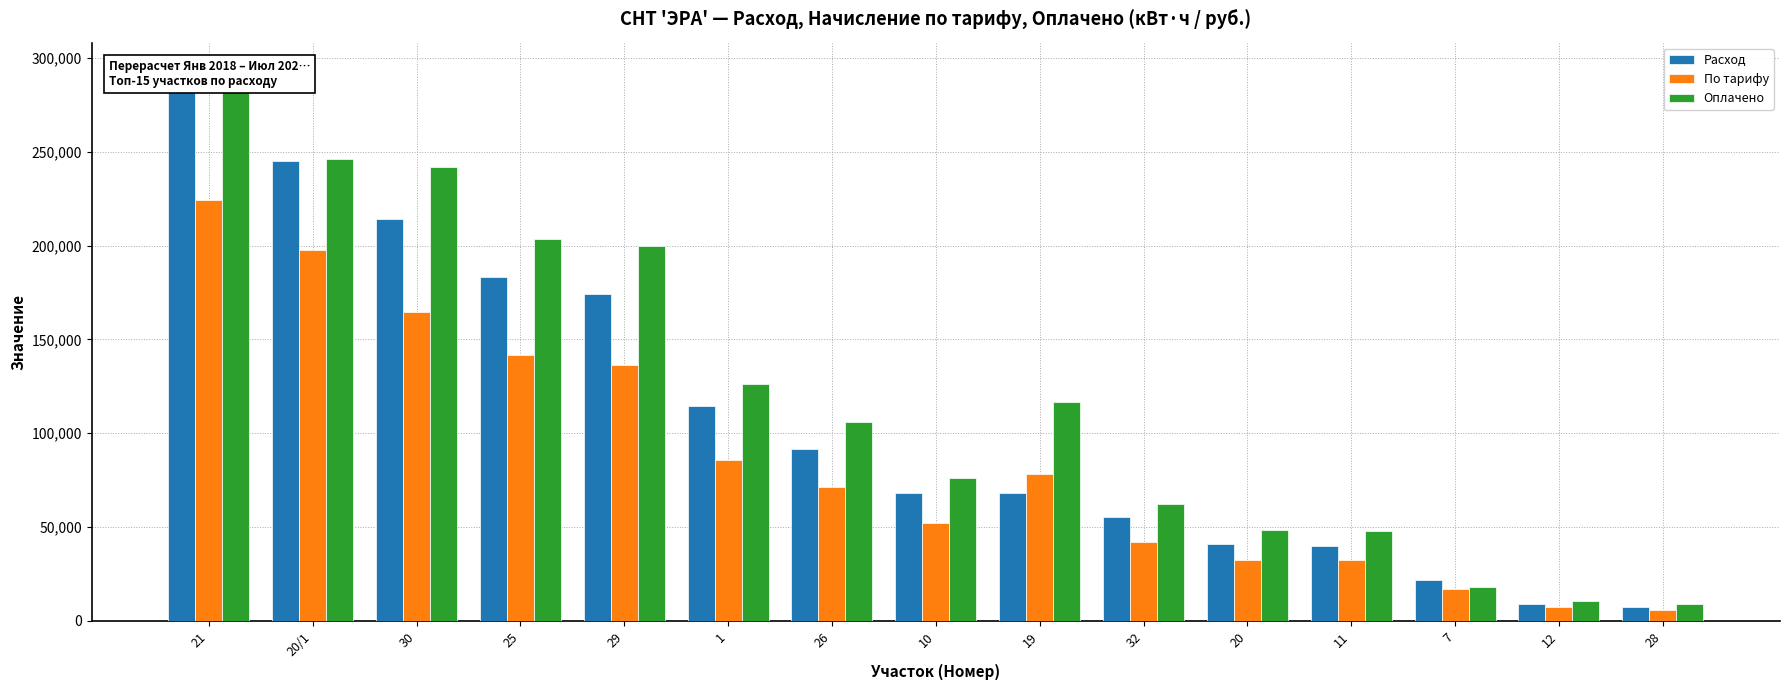

What are all the series names shown in the legend?

Расход, По тарифу, Оплачено